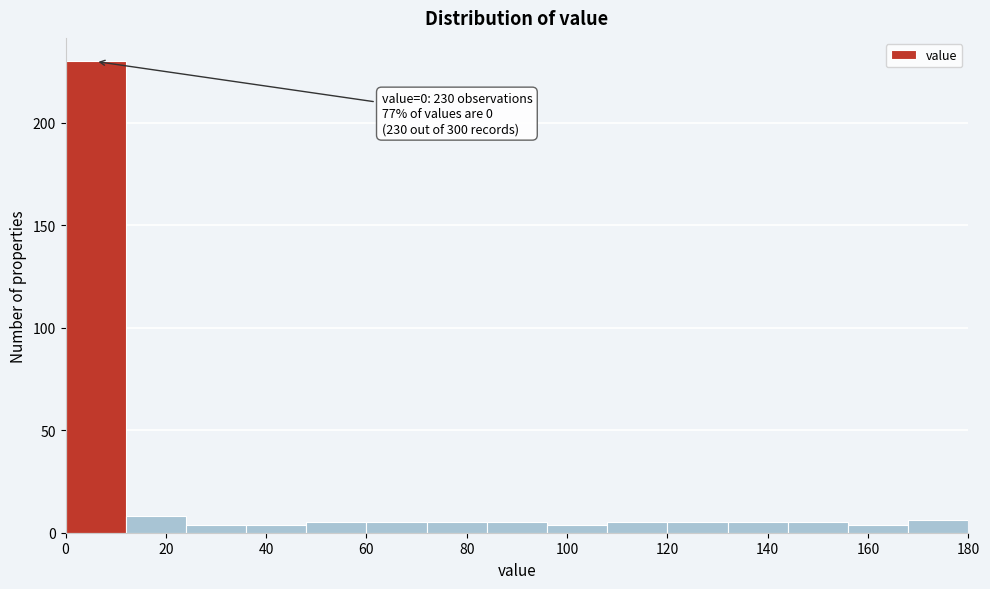

Over which range of the x-axis is the bar tallest?

0 to 12